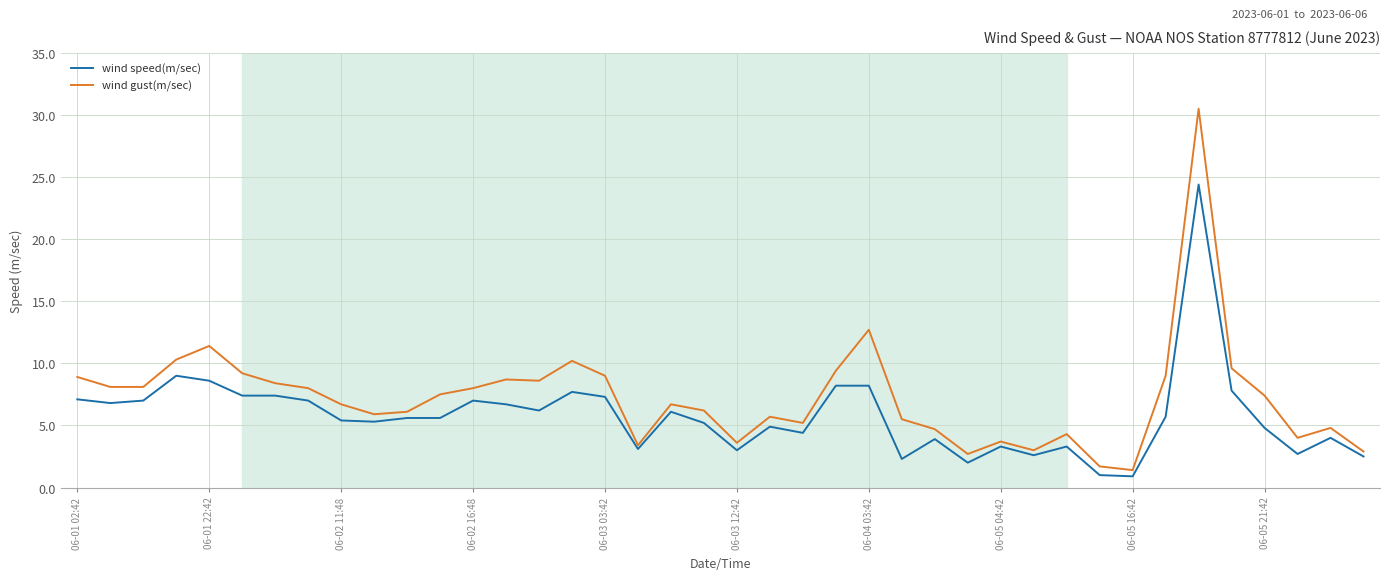

Which series has the widest spread of values?

wind gust(m/sec)